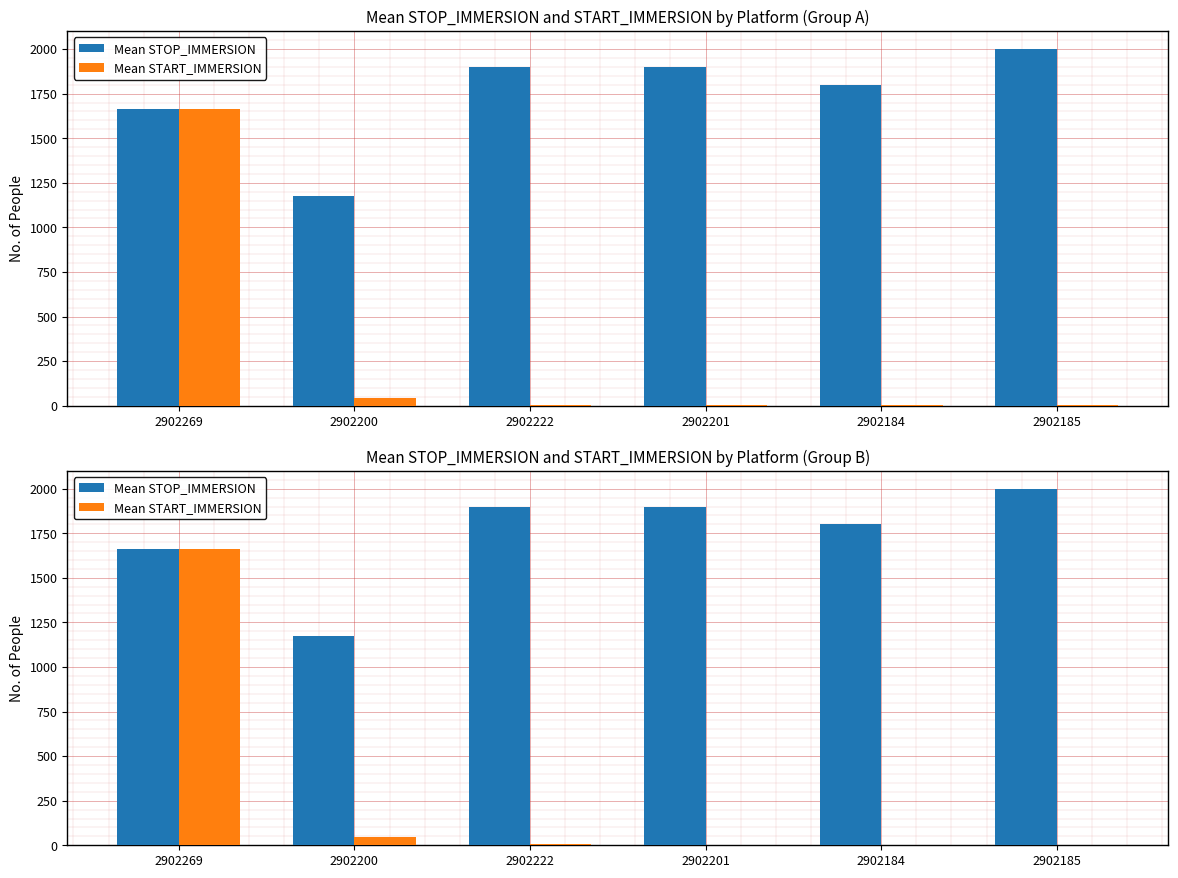

At 2902200, list the series in order from largest to smallest.

Mean STOP_IMMERSION, Mean START_IMMERSION